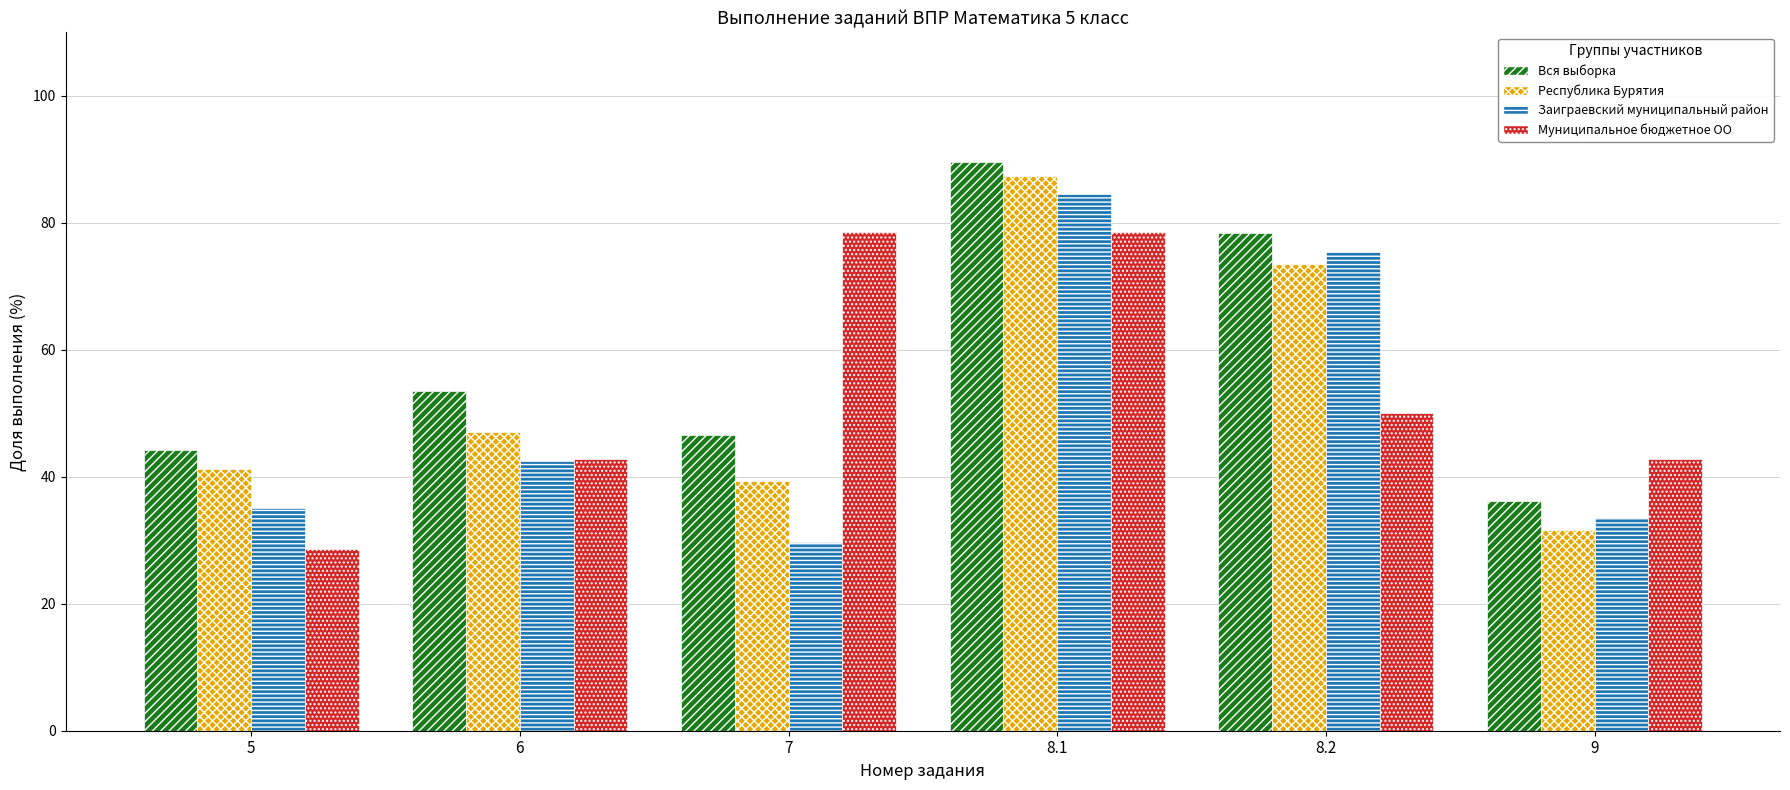

Which series changed the most between 6 and 9?

Вся выборка